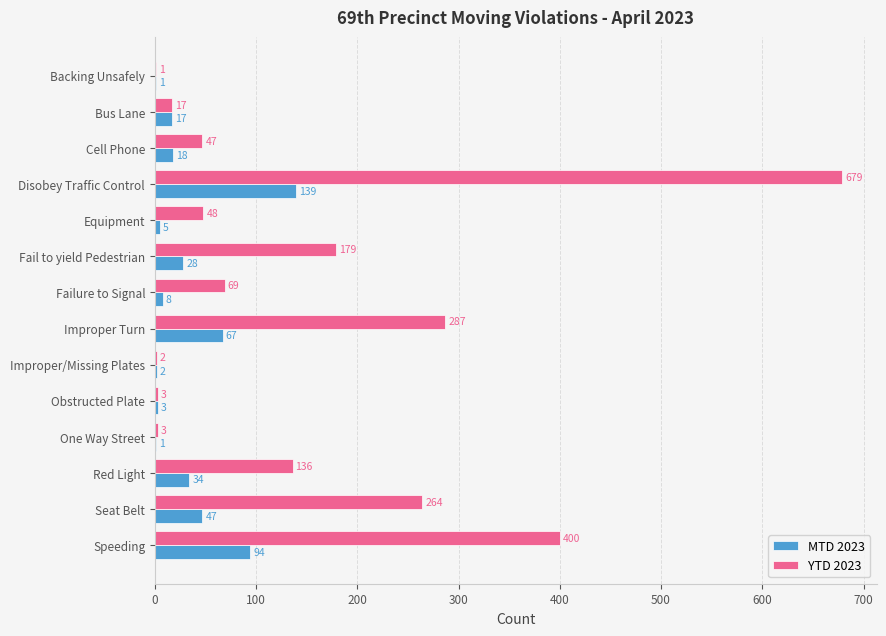

What is the approximate value of YTD 2023 at Fail to yield Pedestrian, to the nearest 10?

180